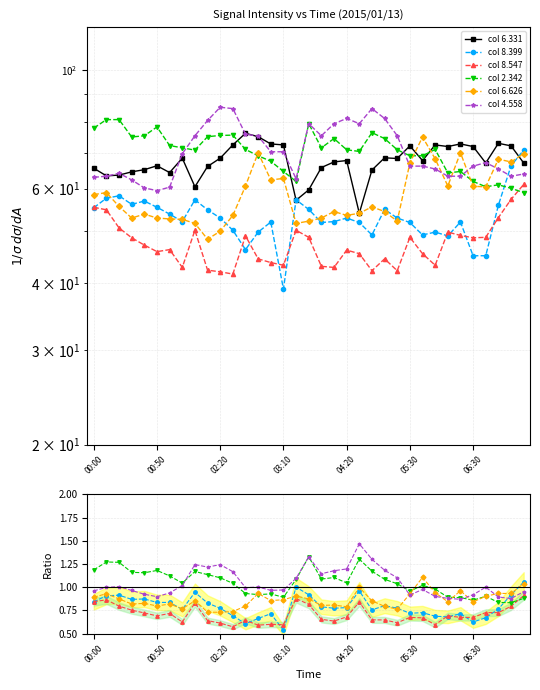

What is the value of the col 4.558 point at the 26th from the left?

0.9